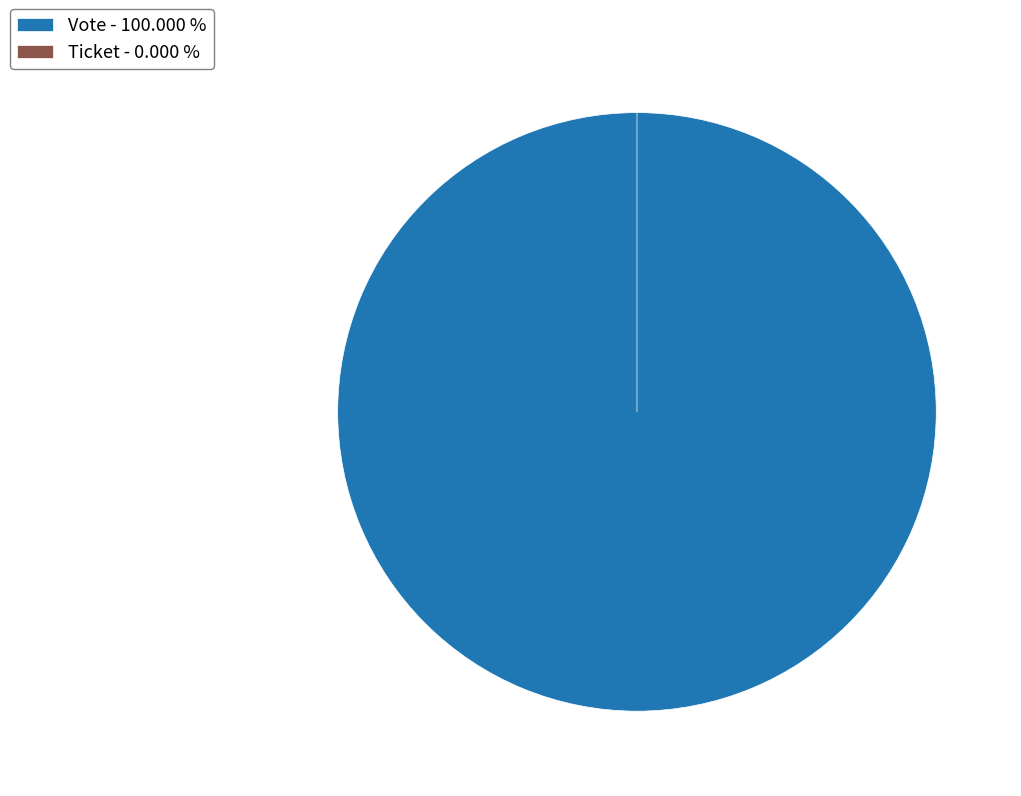

What is the smallest slice in the pie chart?

Ticket